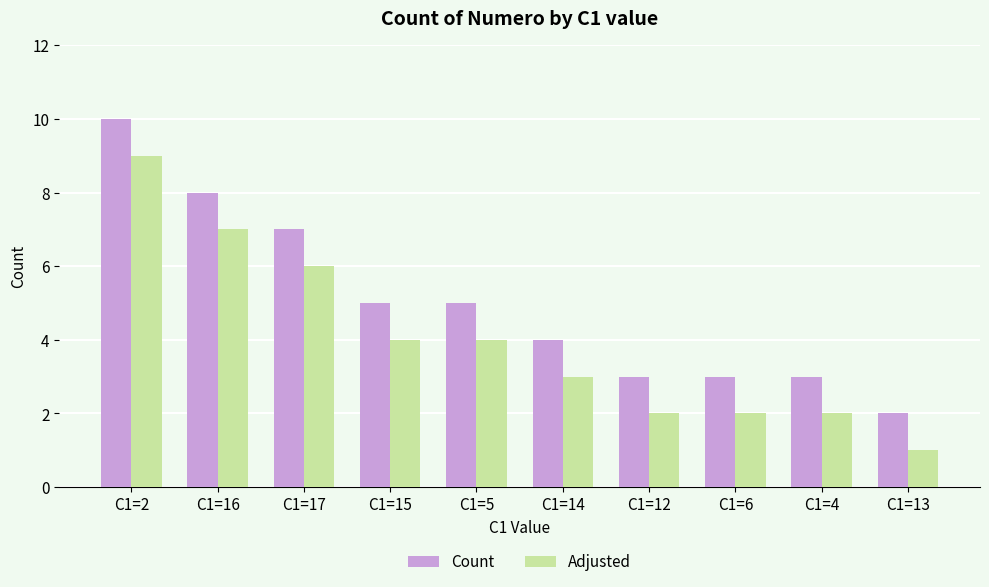

Reading left to right, list all the values displayed in this chart.

Count: 10	8	7	5	5	4	3	3	3	2
Adjusted: 9	7	6	4	4	3	2	2	2	1